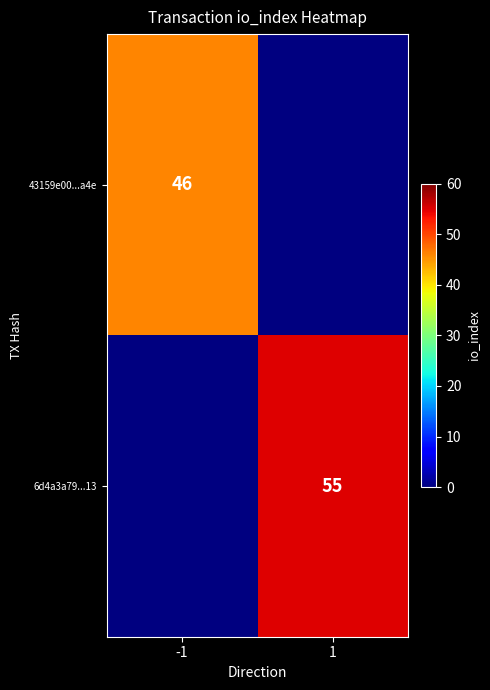

Is it true that 6d4a3a79...13 equals 55 at 1?

True